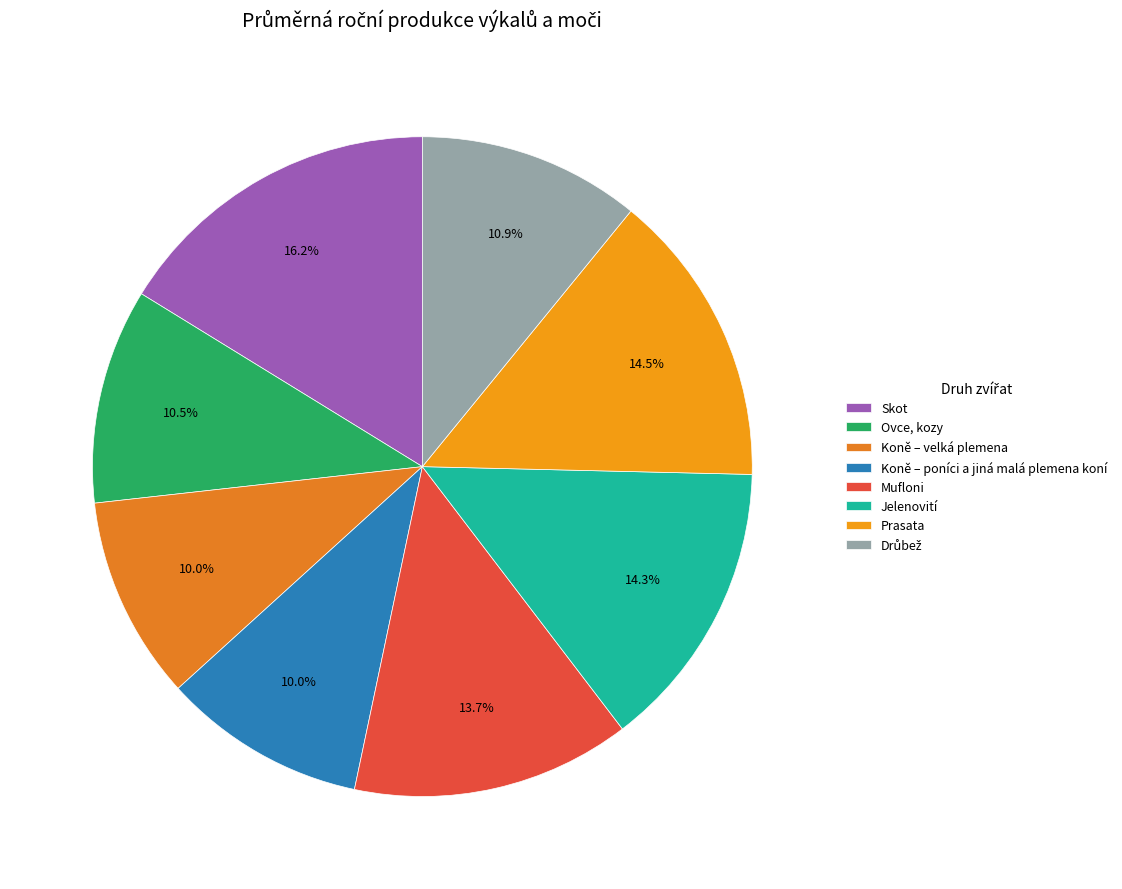

Between Ovce, kozy and Koně – poníci a jiná malá plemena koní, which is larger?

Ovce, kozy